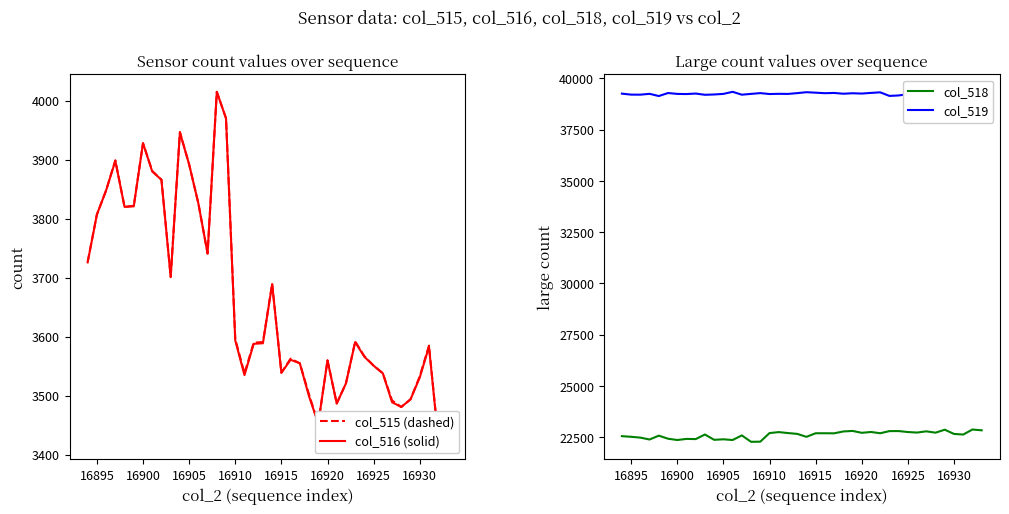

What is the highest value of the col_519 series?

39343